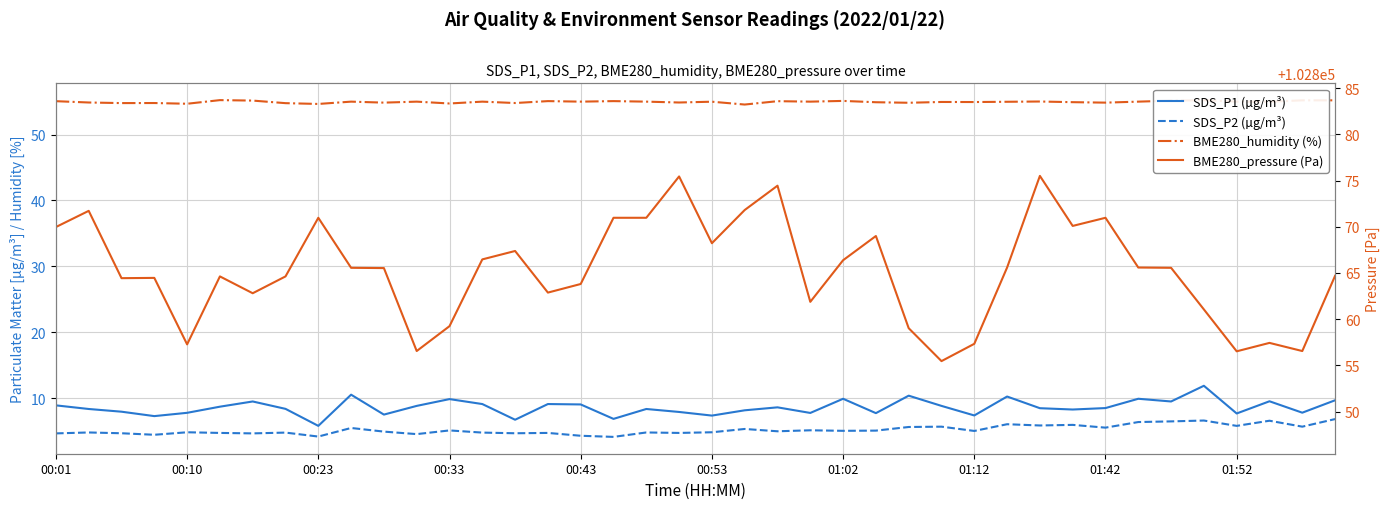

Does the chart have visible grid lines?

Yes